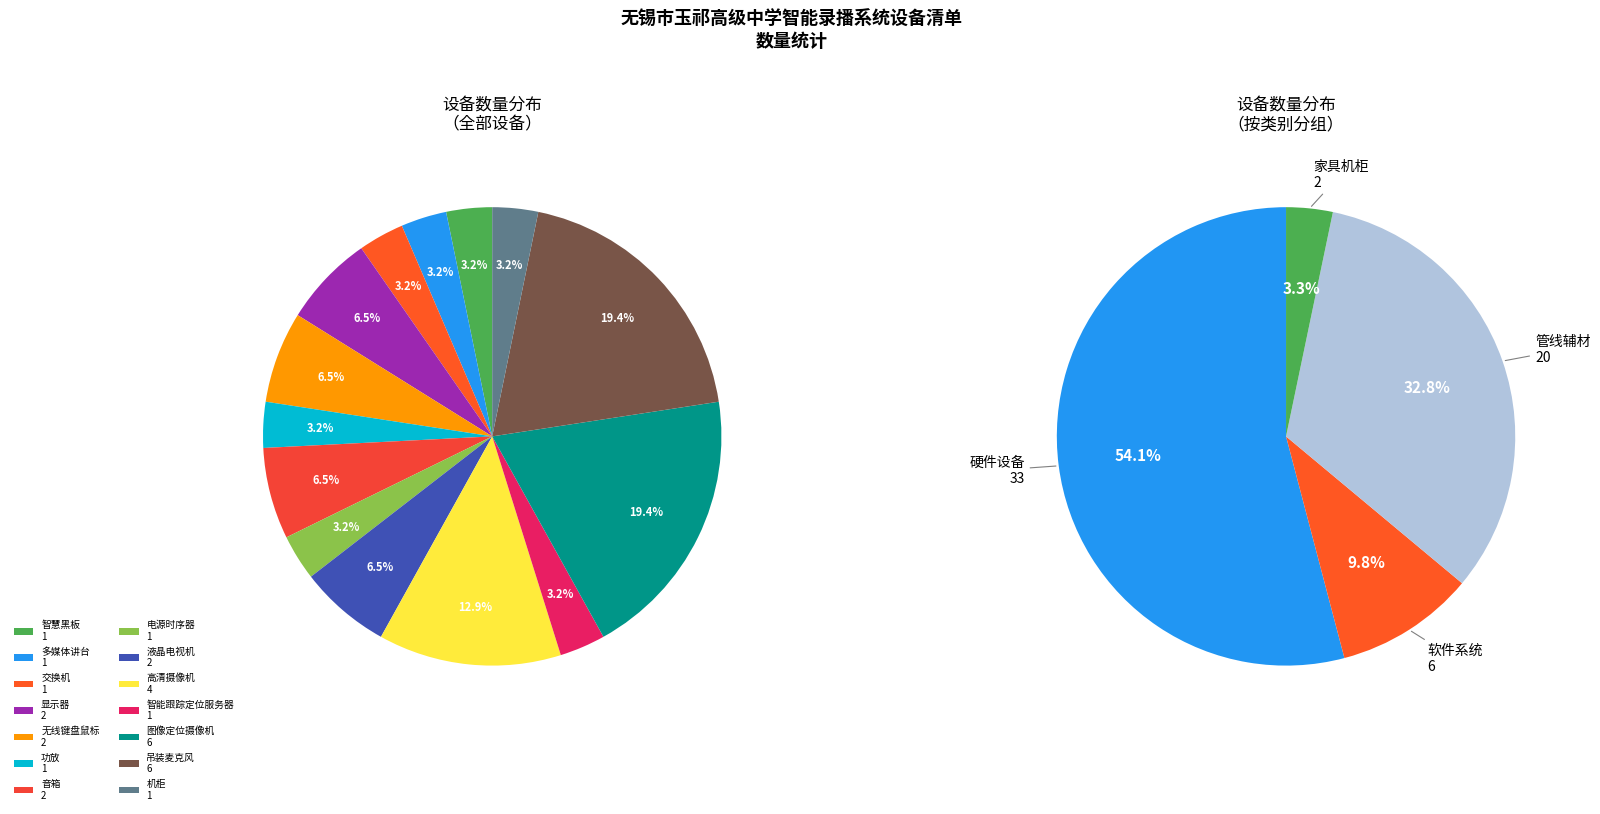

To the nearest percent, what portion does 图像定位摄像机 represent?

19%